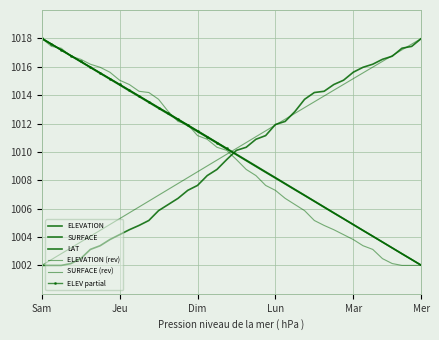

True or false: SURFACE has more than 1 points higher than both neighbors.

False